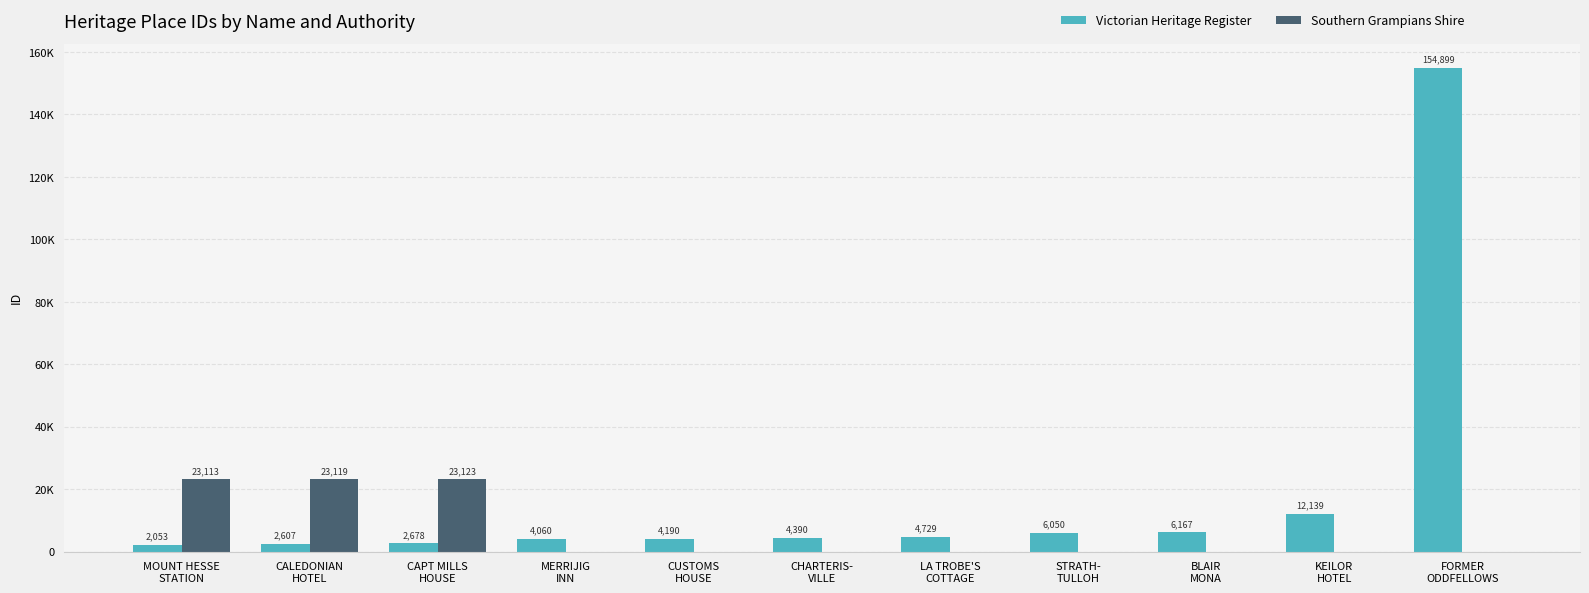

What is the label of the 4th bar from the left?

MERRIJIG
INN